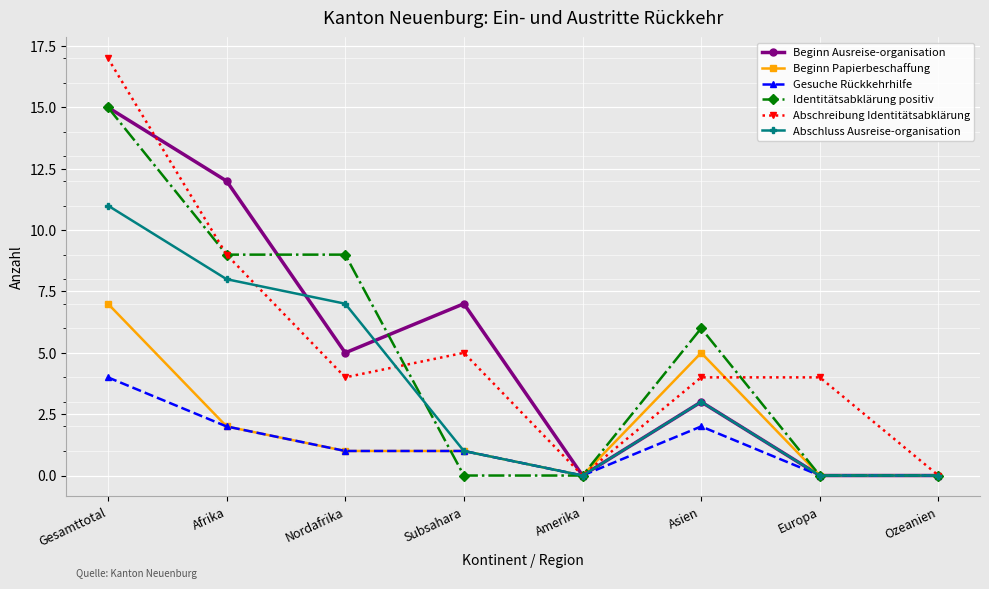

Does the chart have visible grid lines?

Yes